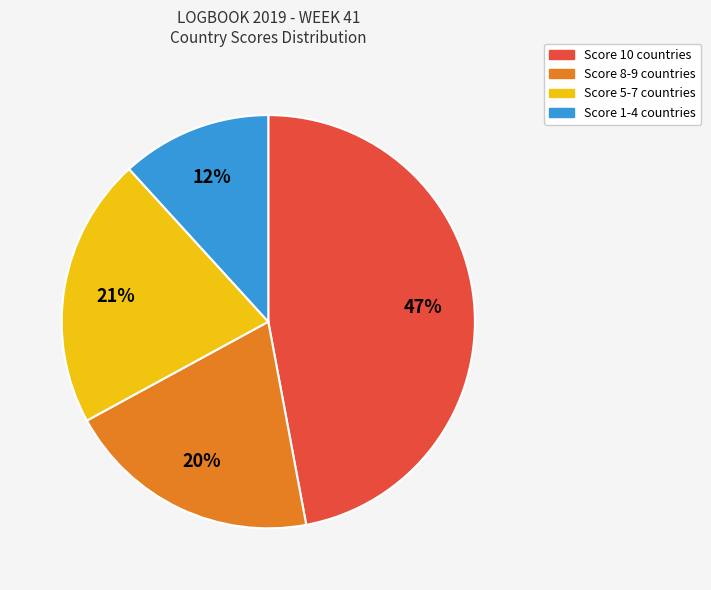

Does any single category account for the majority?

No